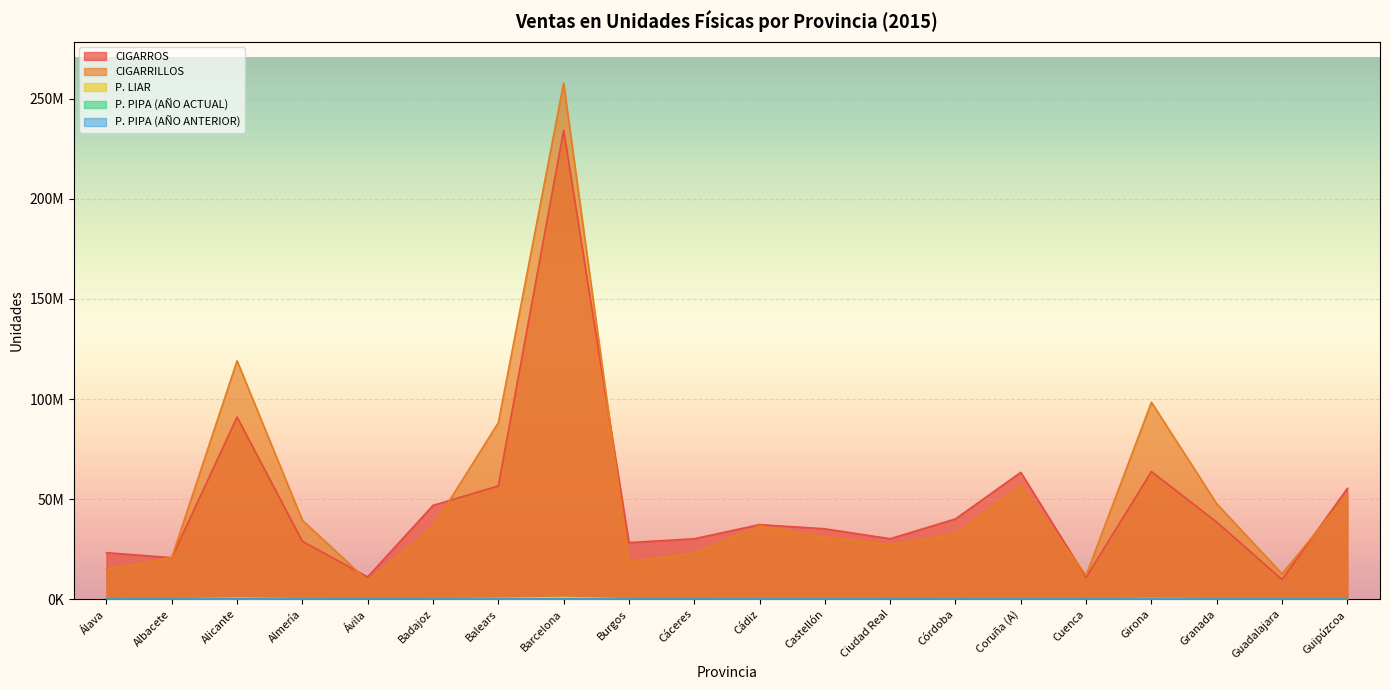

Which series has the largest range (max minus min)?

CIGARRILLOS